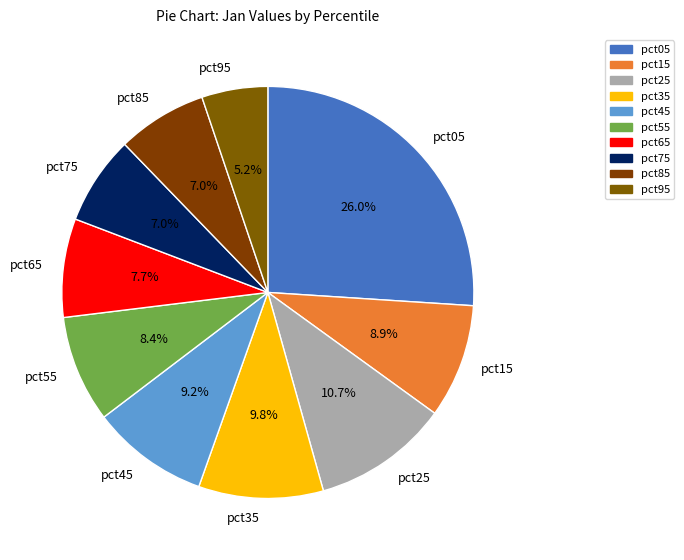

How many segments does this pie chart have?

10